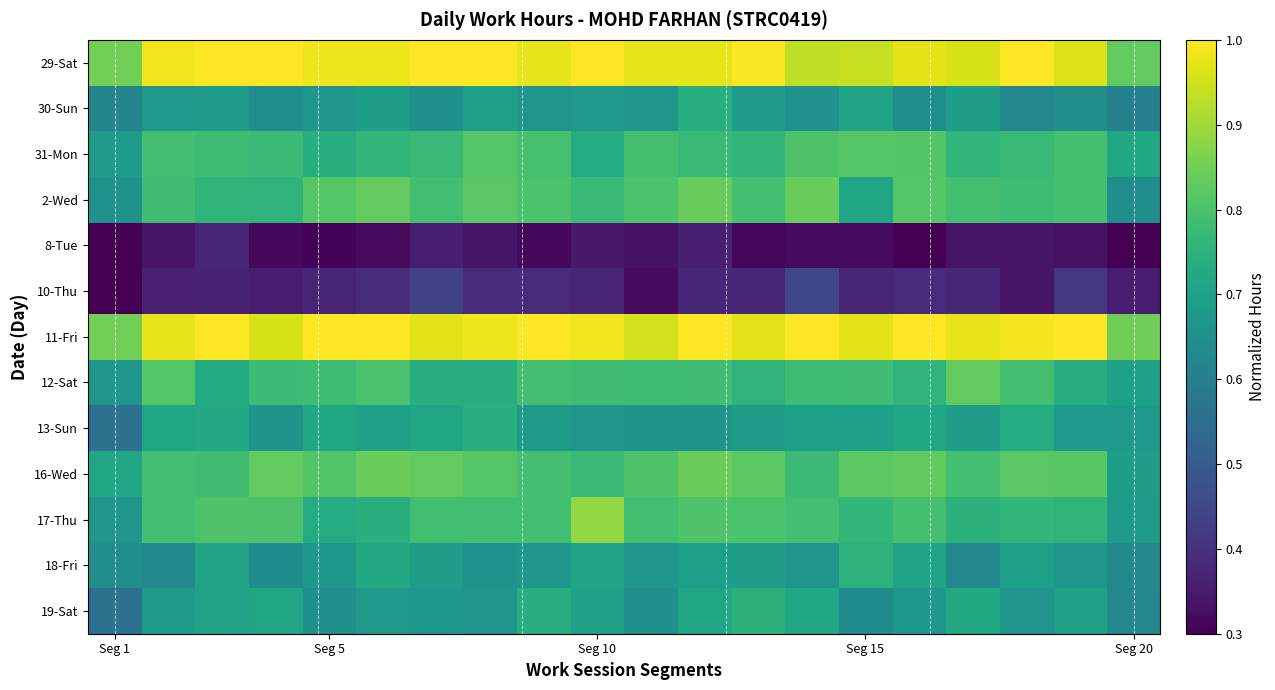

Which category has the lowest value across all series?

Seg 1